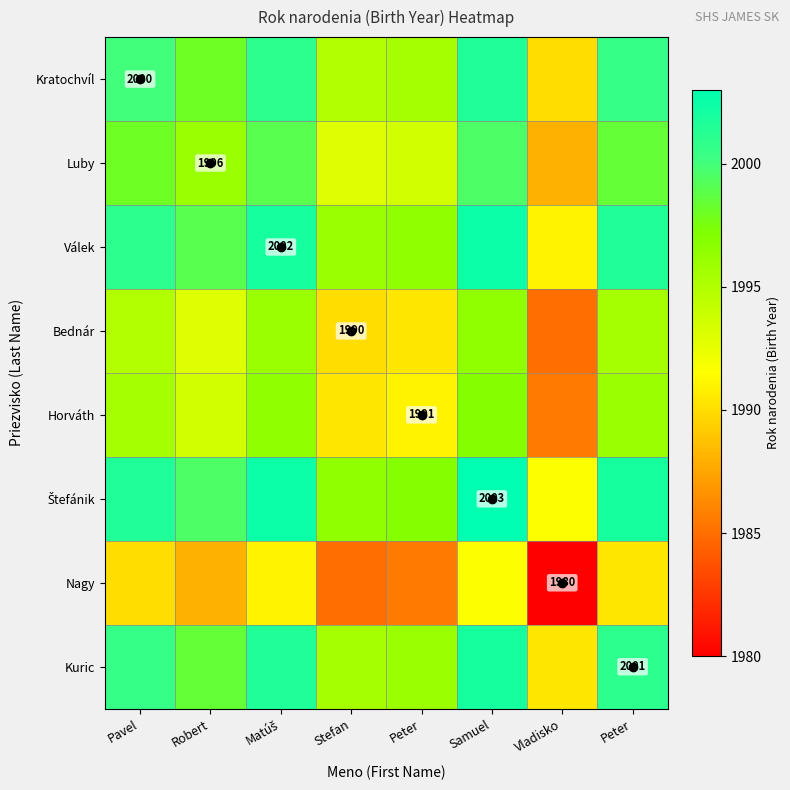

True or false: Nagy has a value of 1990.5 at Peter.

True